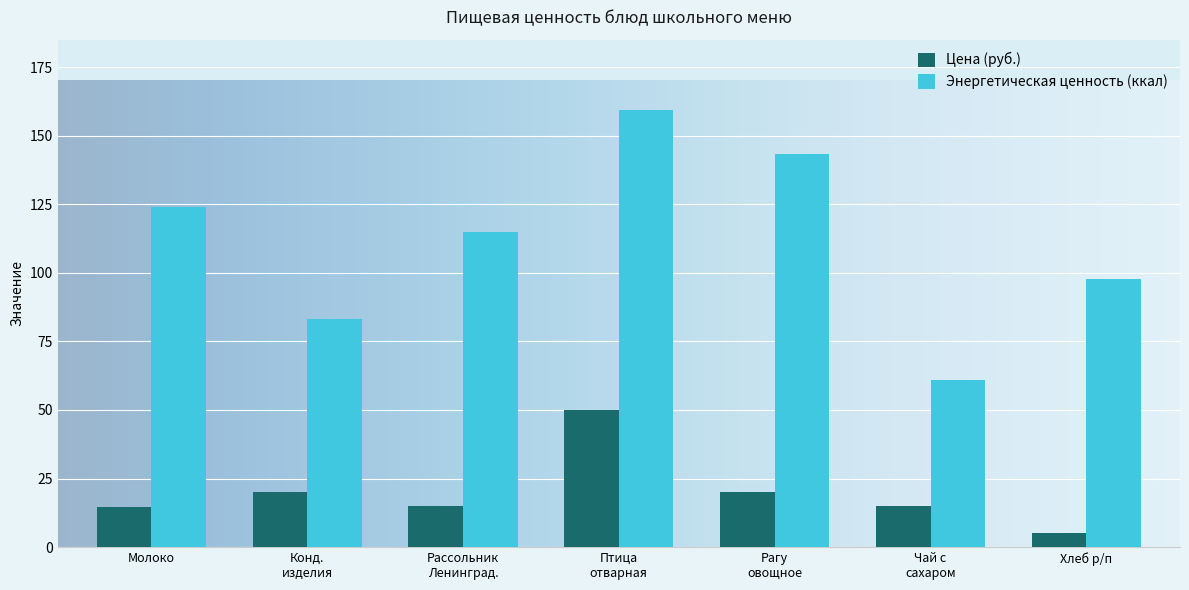

Rank the series by their maximum value, from highest to lowest.

Энергетическая ценность (ккал), Цена (руб.)